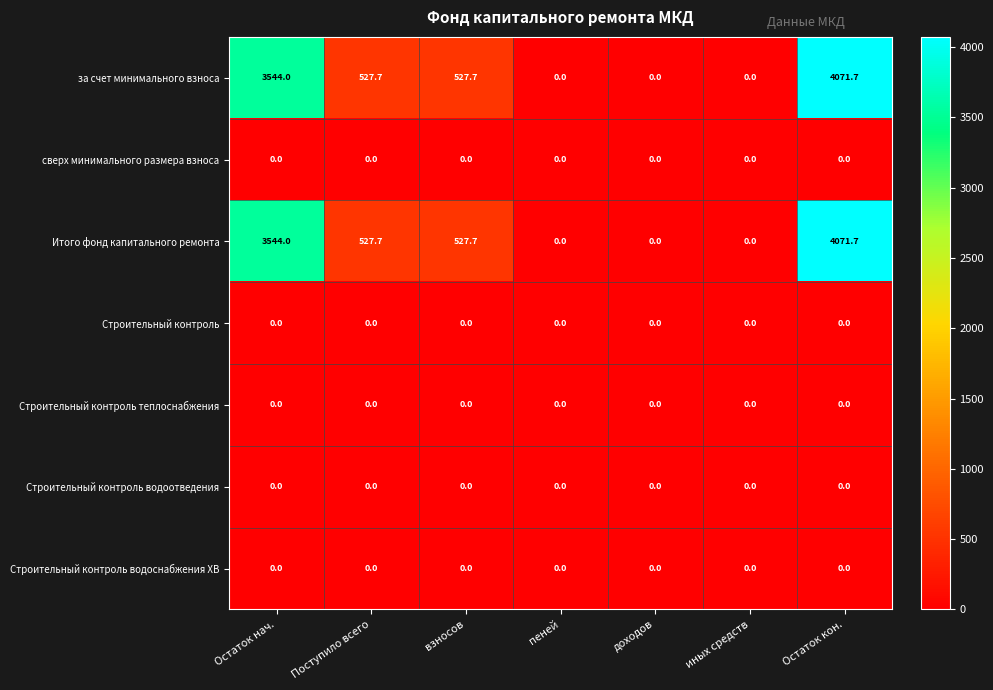

What is the maximum value shown in the chart?

4071.7